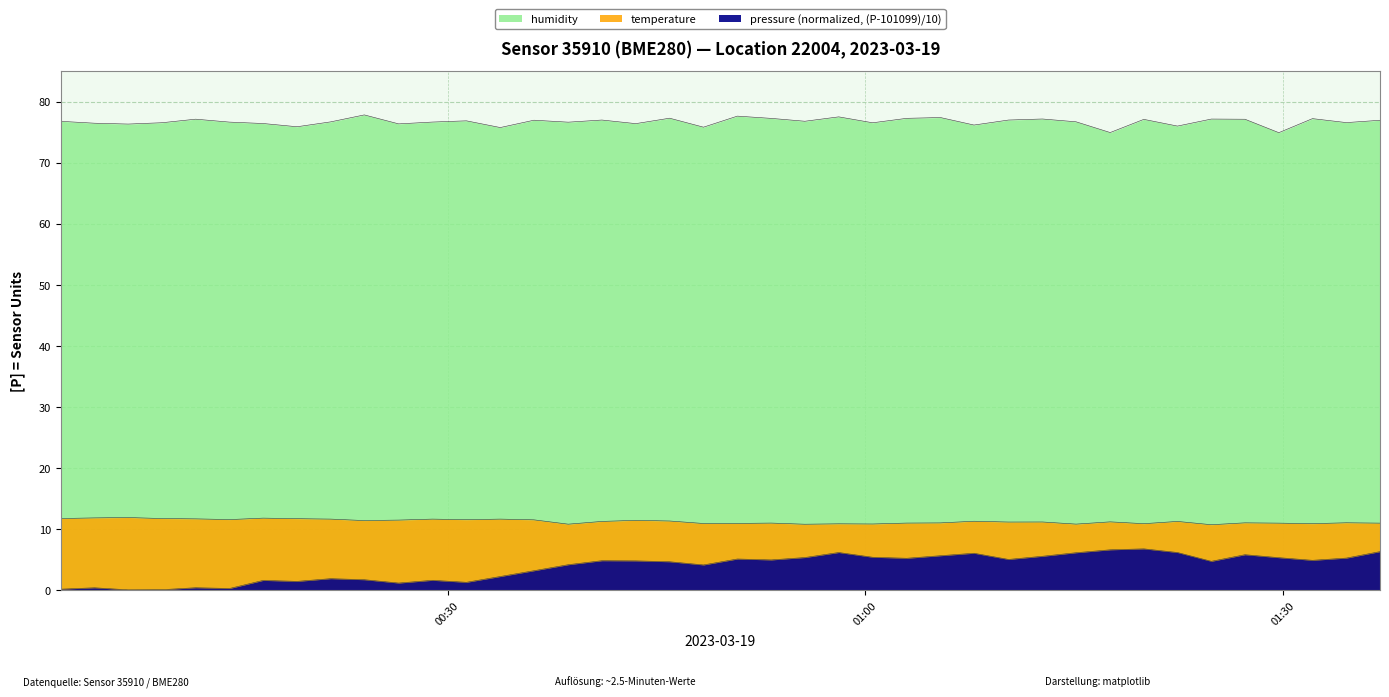

What is the maximum value shown in the chart?

77.8